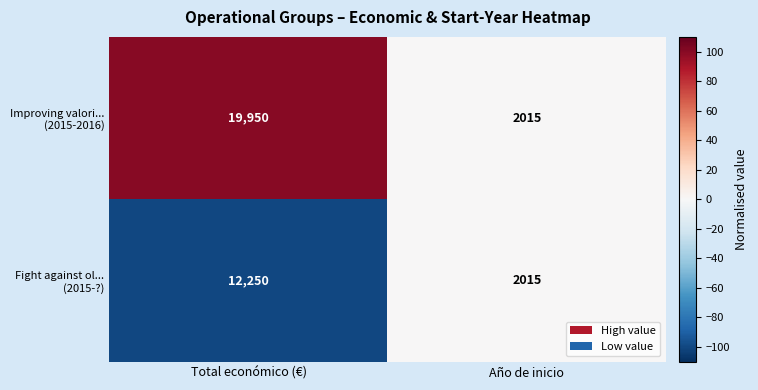

At which category is the sum across all series the highest?

Total económico (€)